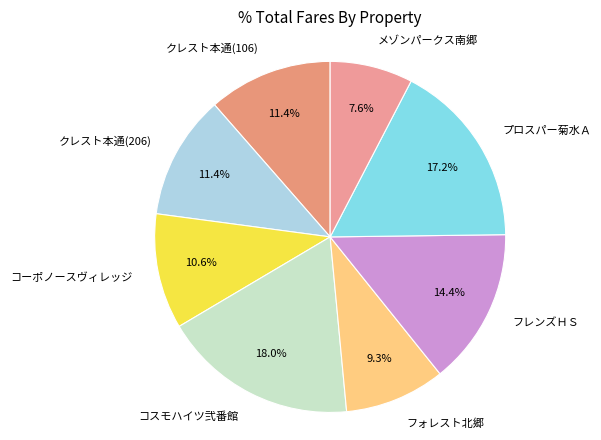

How many segments does this pie chart have?

8